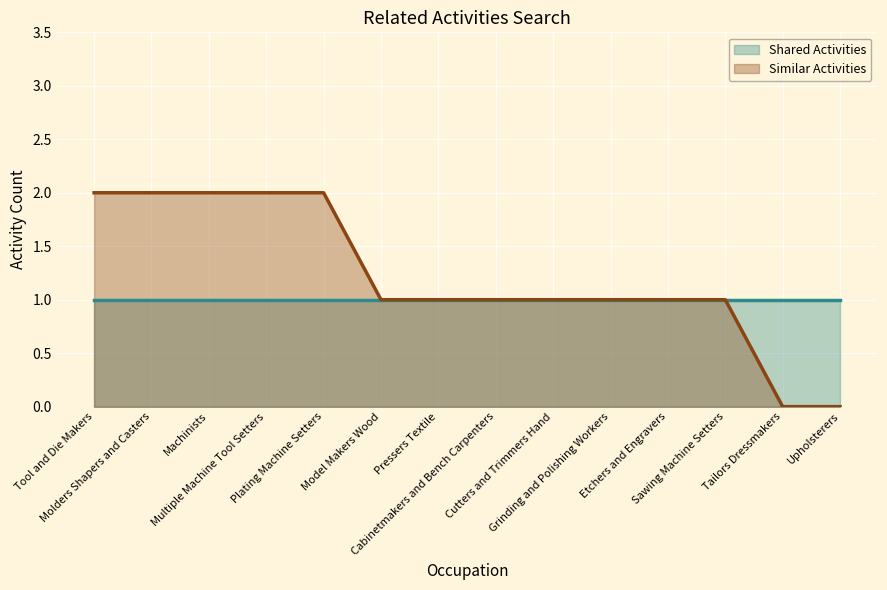

Rank the categories by value from lowest to highest.

Tailors Dressmakers, Upholsterers, Model Makers Wood, Pressers Textile, Cabinetmakers and Bench Carpenters, Cutters and Trimmers Hand, Grinding and Polishing Workers, Etchers and Engravers, Sawing Machine Setters, Tool and Die Makers, Molders Shapers and Casters, Machinists, Multiple Machine Tool Setters, Plating Machine Setters